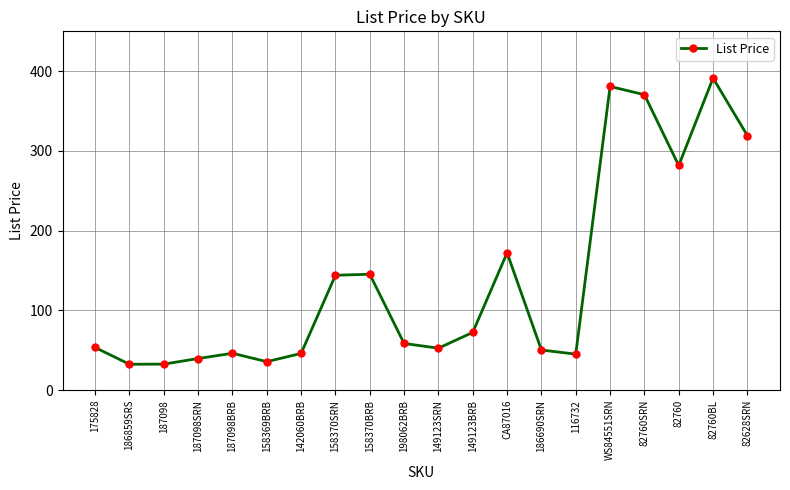

At which category does the chart reach its peak across all series?

82760BL